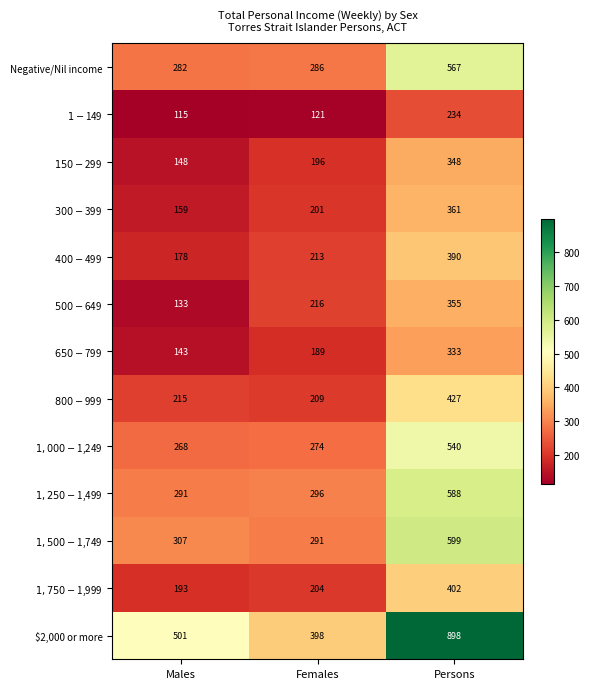

The $2,000 or more series shows 141 at Females. True or false?

False